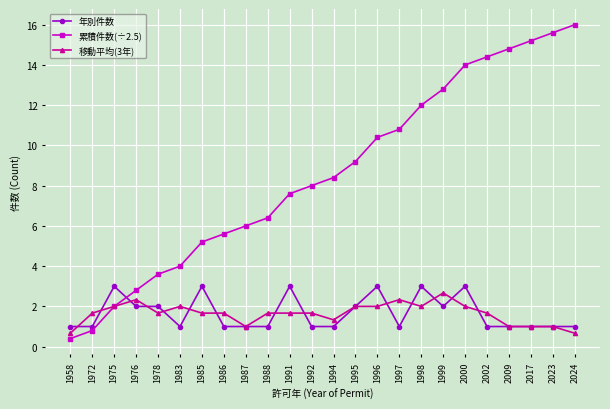

Is it true that 年別件数 equals 0.2 at 2017?

False